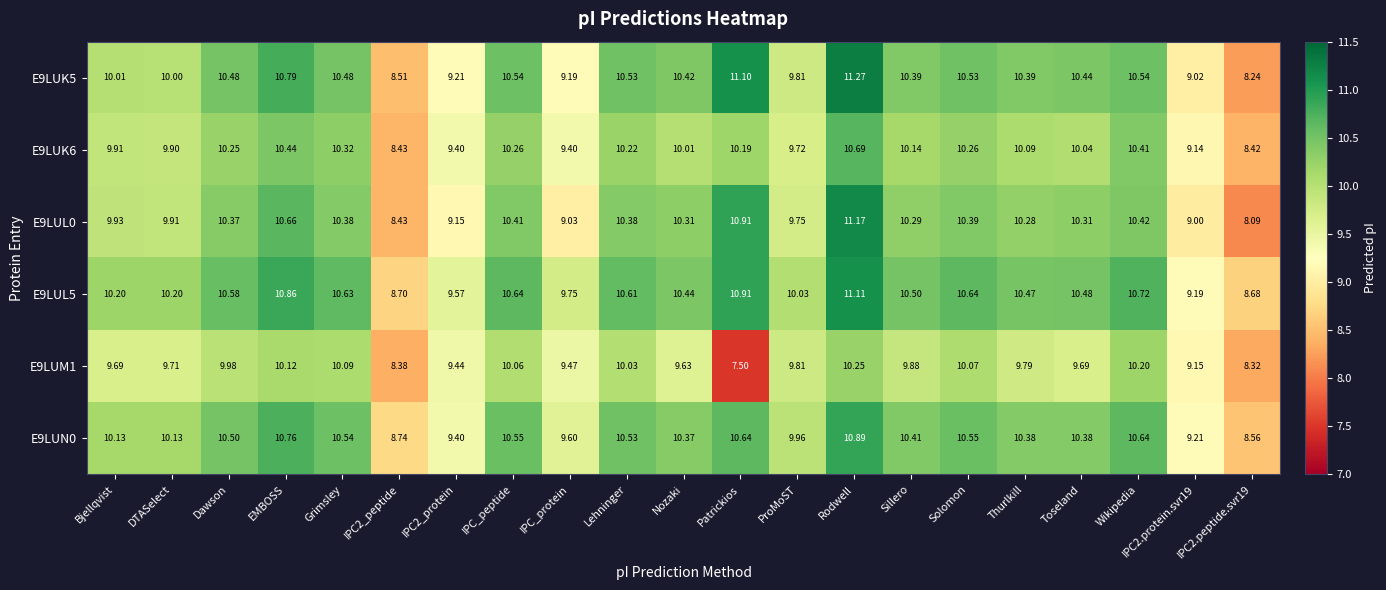

Is the value of E9LUM1 at DTASelect greater than the value of E9LUK6 at IPC_protein?

Yes